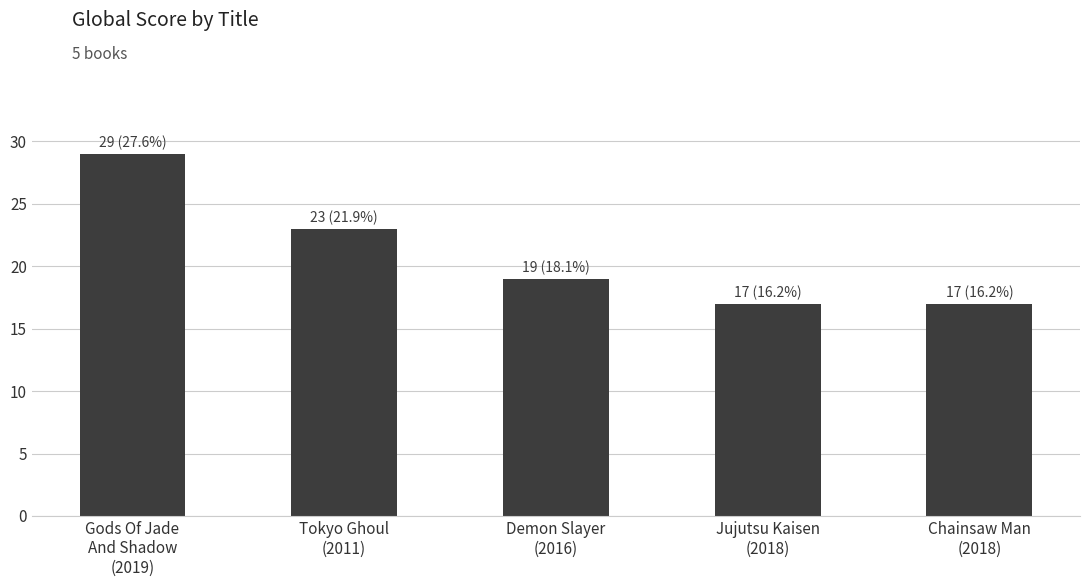

Is it true that the value at Chainsaw Man
(2018) is 26?

False